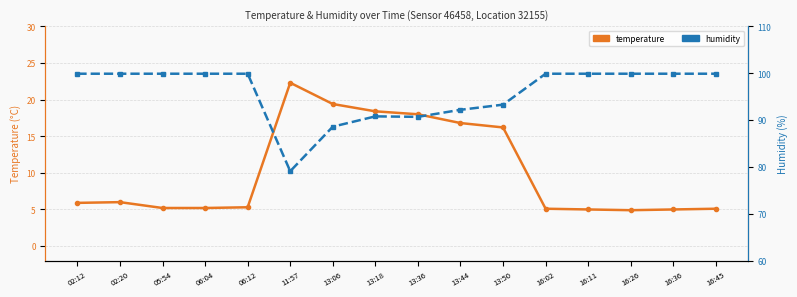

In temperature, how many points are higher than both neighbors (excluding endpoints)?

2